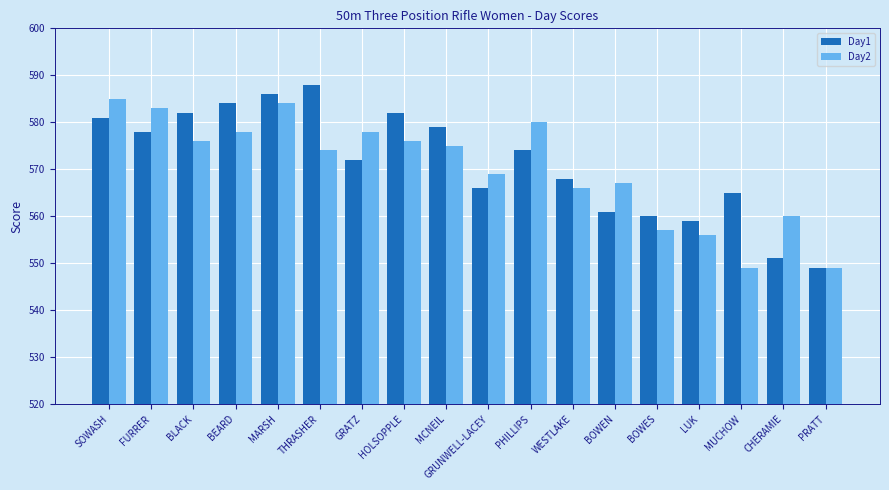

Are the bars grouped side by side (vs. stacked)?

Yes